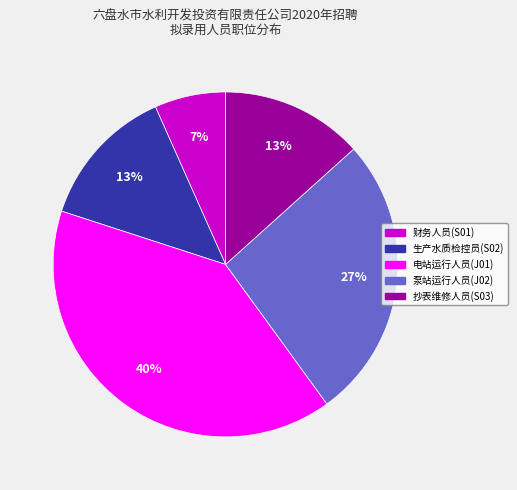

Approximately how many times larger is the value at 财务人员(S01) compared to 电站运行人员(J01)?

0.2